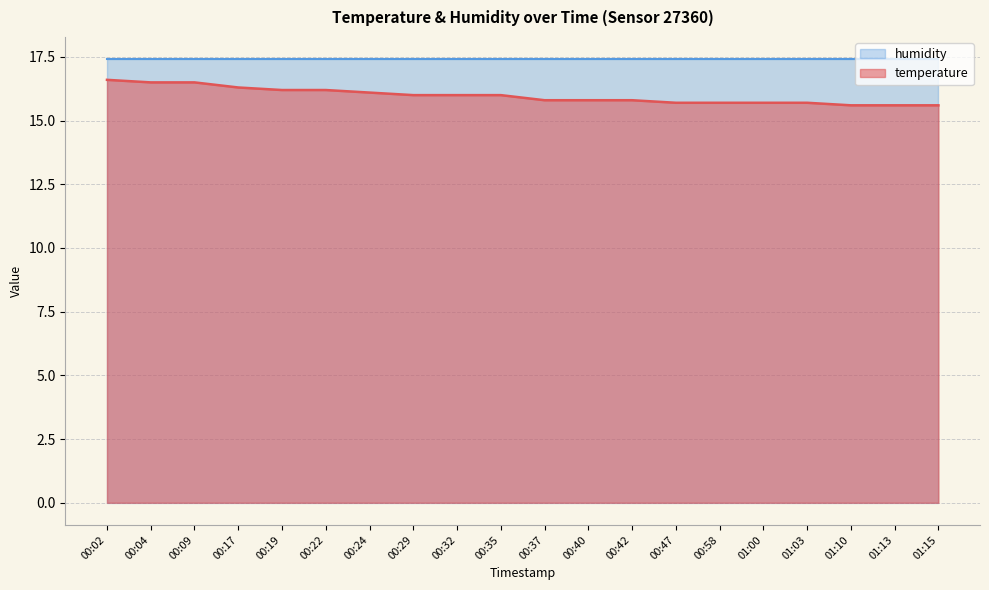

Read the value at 00:40.

15.8